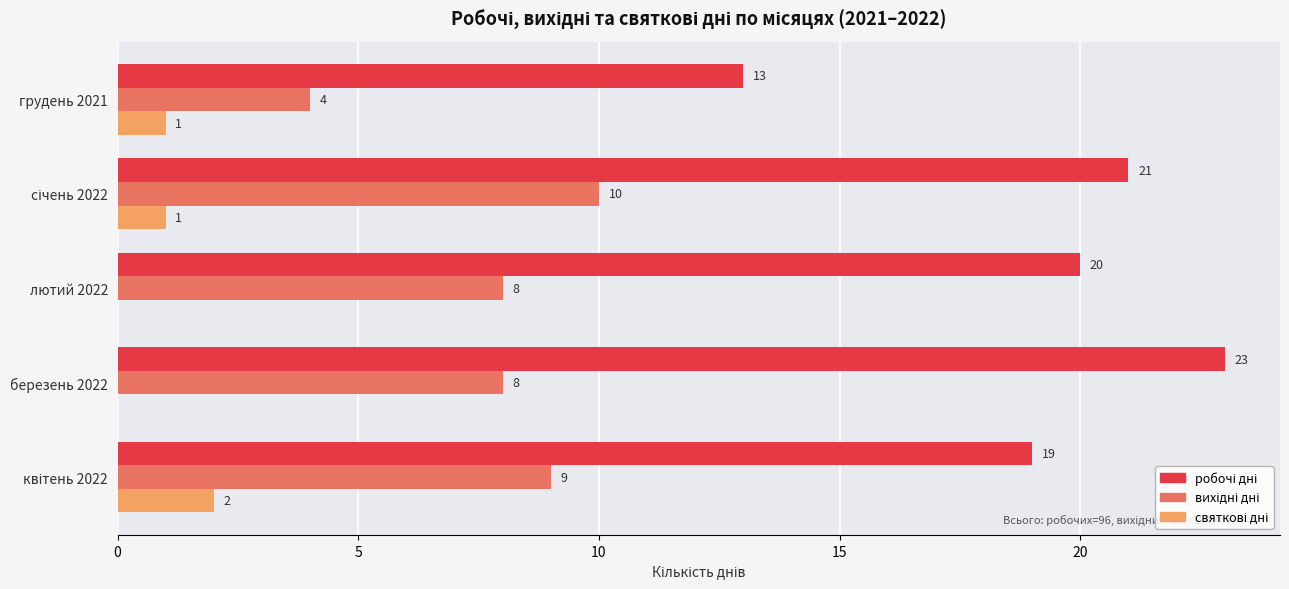

What is the maximum value shown in the chart?

23